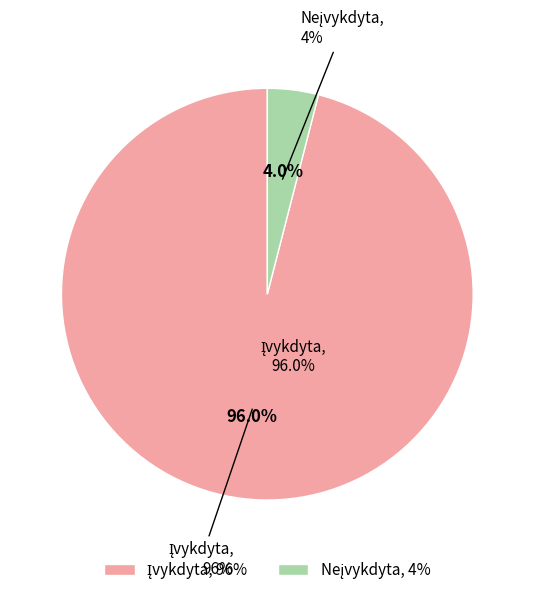

Rank the categories by value from highest to lowest.

Įvykdyta, Neįvykdyta